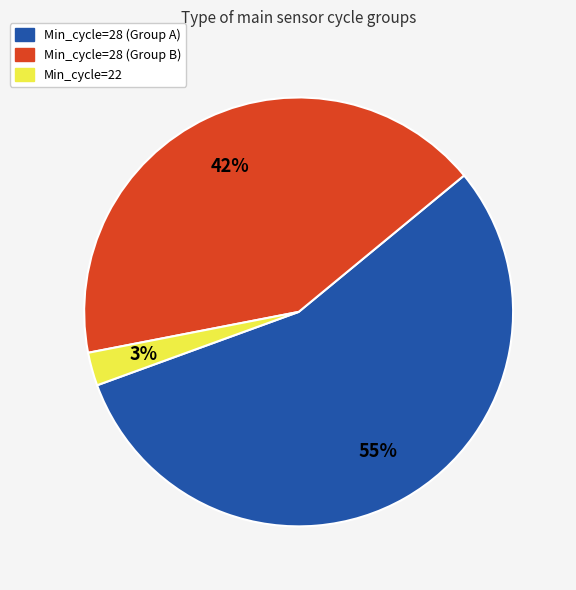

Between Min_cycle=28 (Group A) and Min_cycle=22, which is larger?

Min_cycle=28 (Group A)